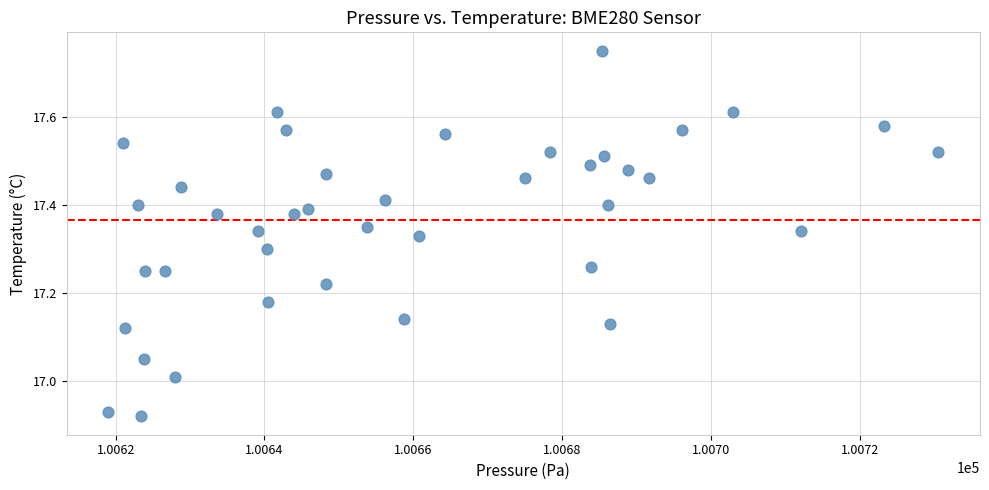

What is the range of Y values (max minus min)?

0.8